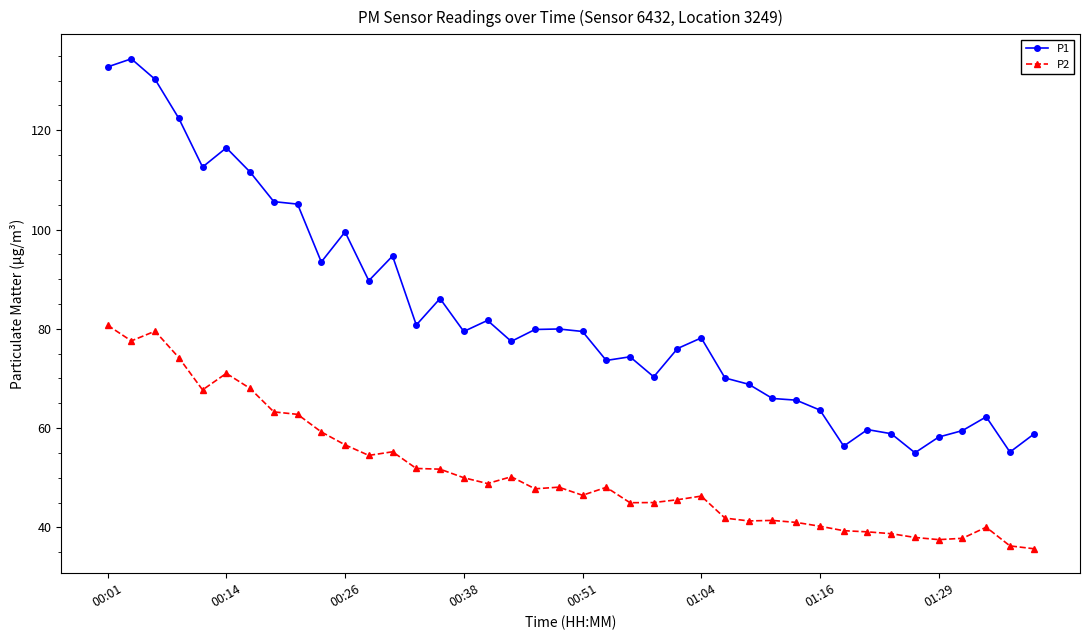

Which series has the widest spread of values?

P1